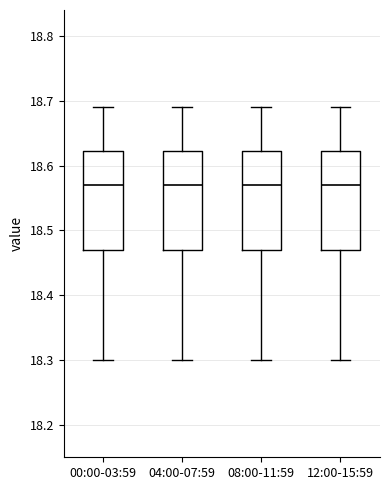

Where is the upper edge of the box for 08:00-11:59 on the y-axis? The values are not printed on the chart, so give them approximately, as read against the axis.

18.62